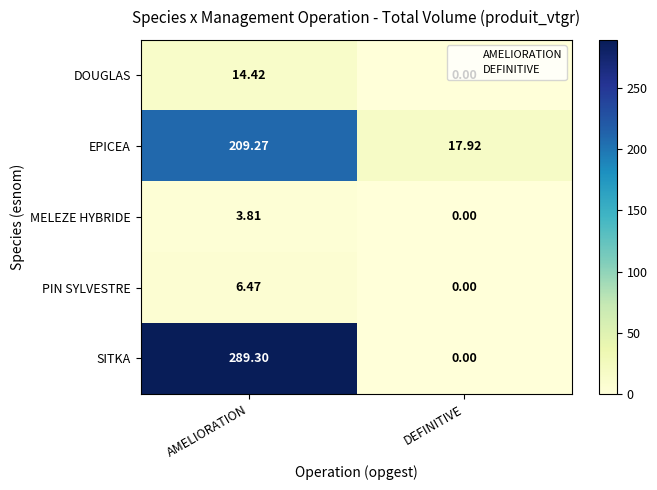

List the series in order of their peak value, highest first.

SITKA, EPICEA, DOUGLAS, PIN SYLVESTRE, MELEZE HYBRIDE